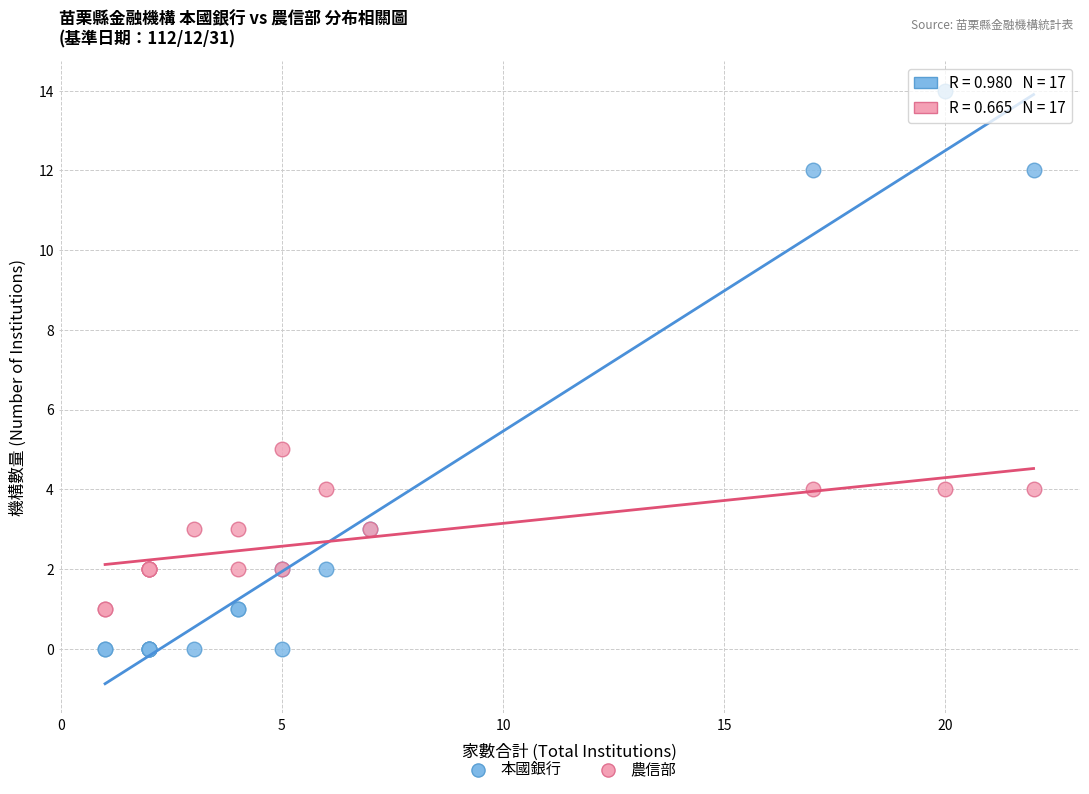

Which series has the widest spread of Y values?

本國銀行